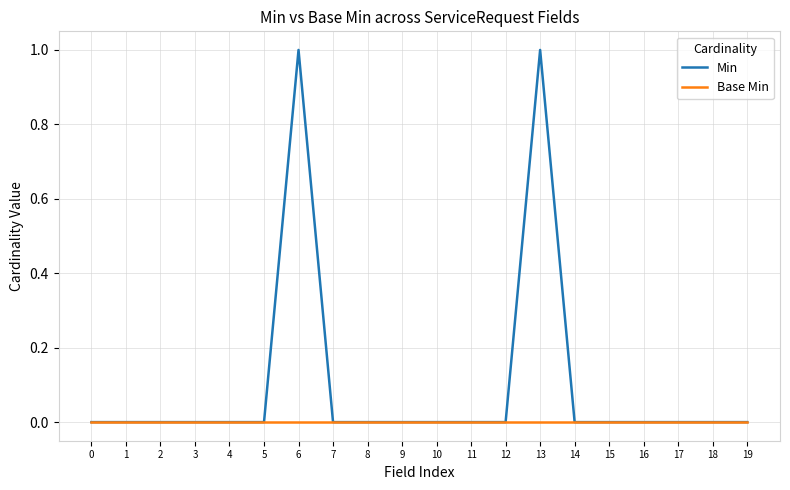

True or false: Min has a value of 0 at 7.

True